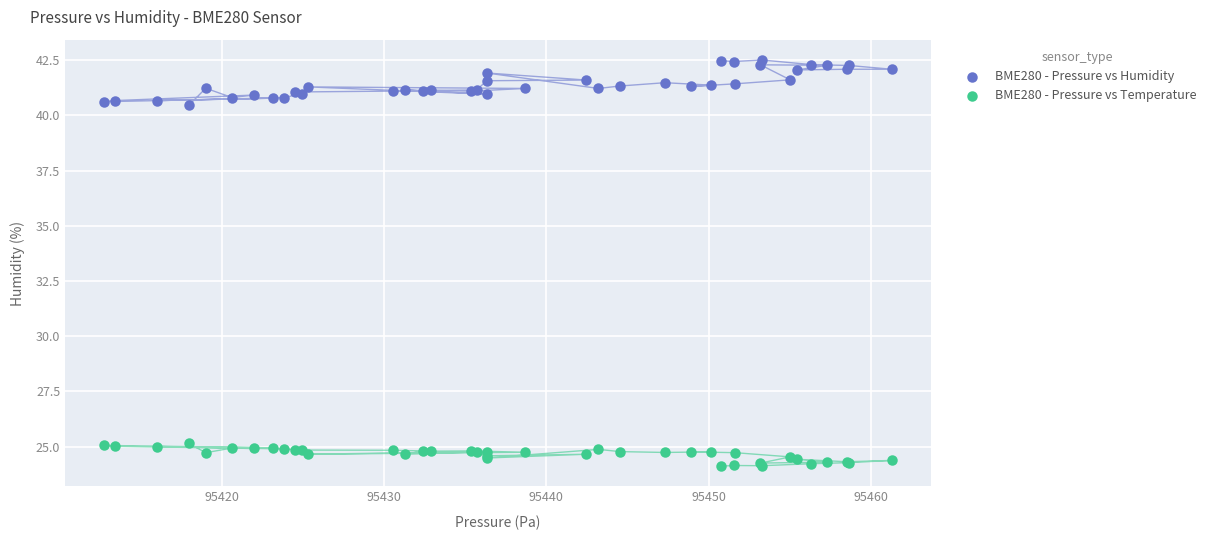

Which series reaches the maximum Y coordinate?

BME280 - Pressure vs Humidity